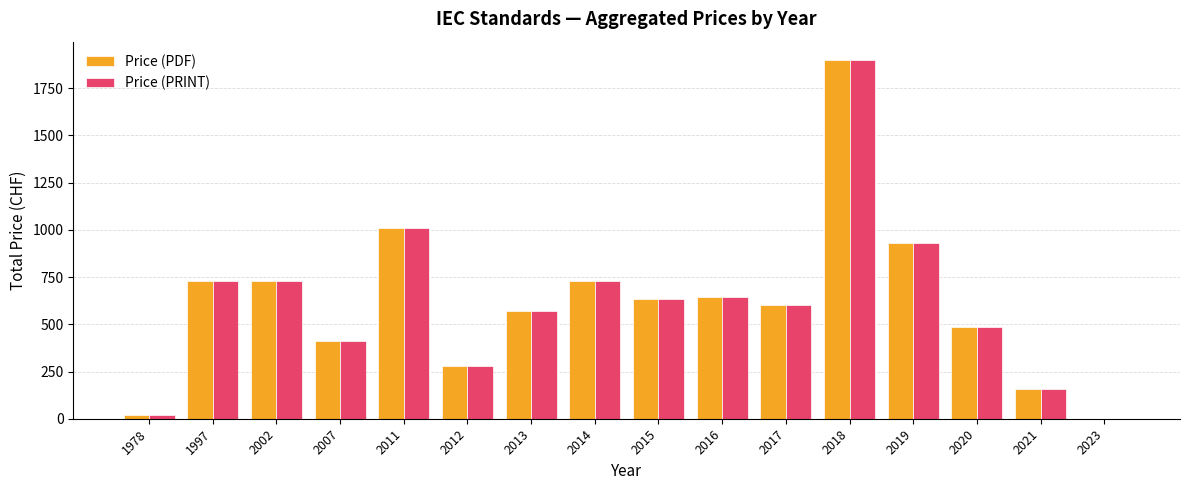

What is the maximum value shown in the chart?

1901